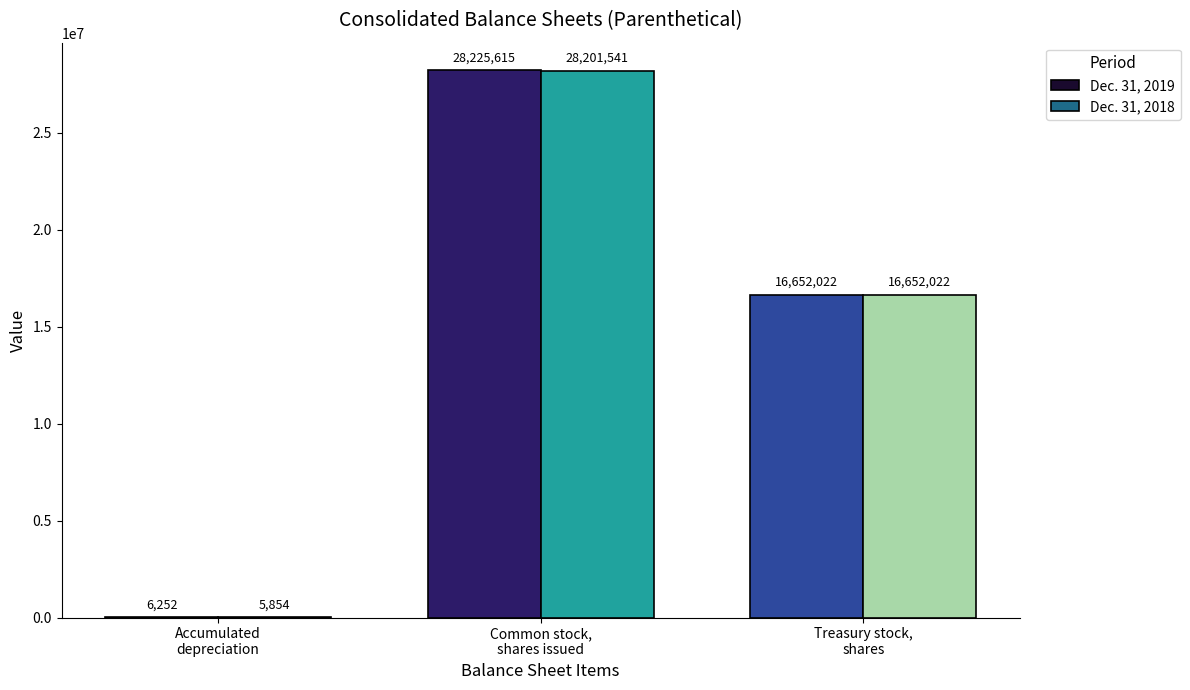

Reading left to right, extract all data points from this chart.

Dec. 31, 2019: Accumulated
depreciation=6252	Common stock,
shares issued=28225615	Treasury stock,
shares=16652022
Dec. 31, 2018: Accumulated
depreciation=5854	Common stock,
shares issued=28201541	Treasury stock,
shares=16652022